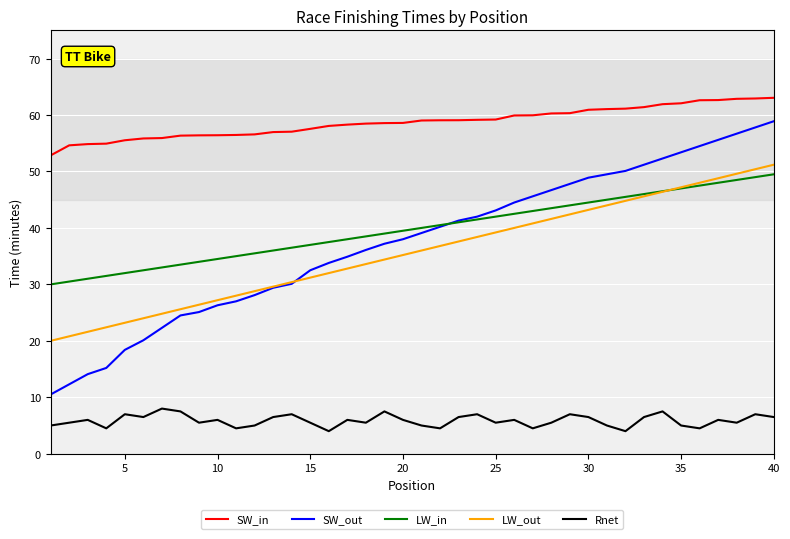

How many lines are shown in the chart?

5